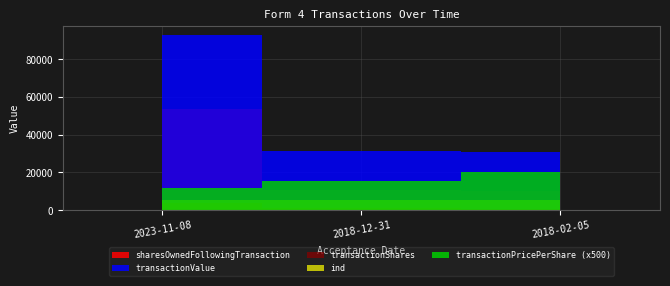

Where is transactionPricePerShare nearest to the value 31?

2018-12-31